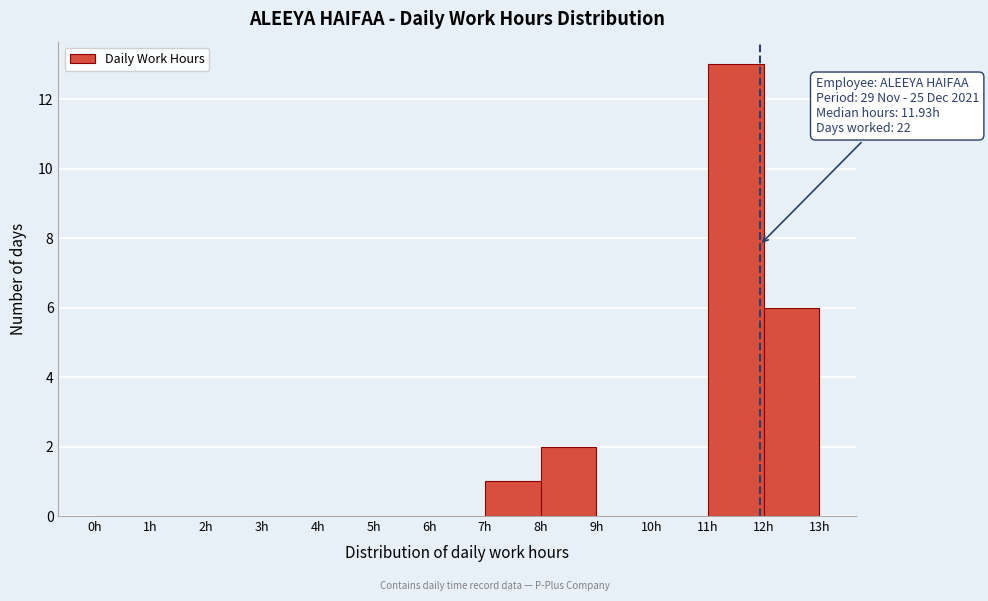

Over which range of the x-axis is the bar tallest?

11 to 12